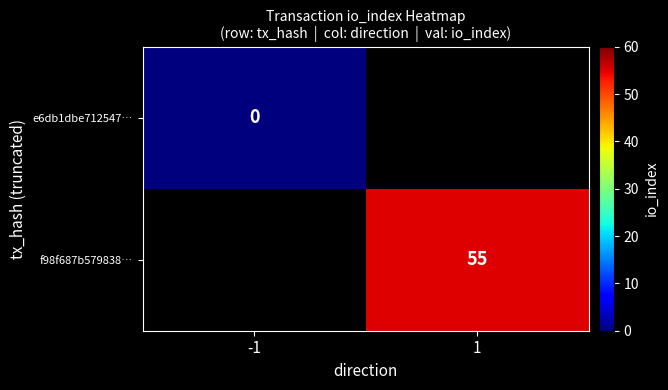

How many distinct data groups are displayed?

2